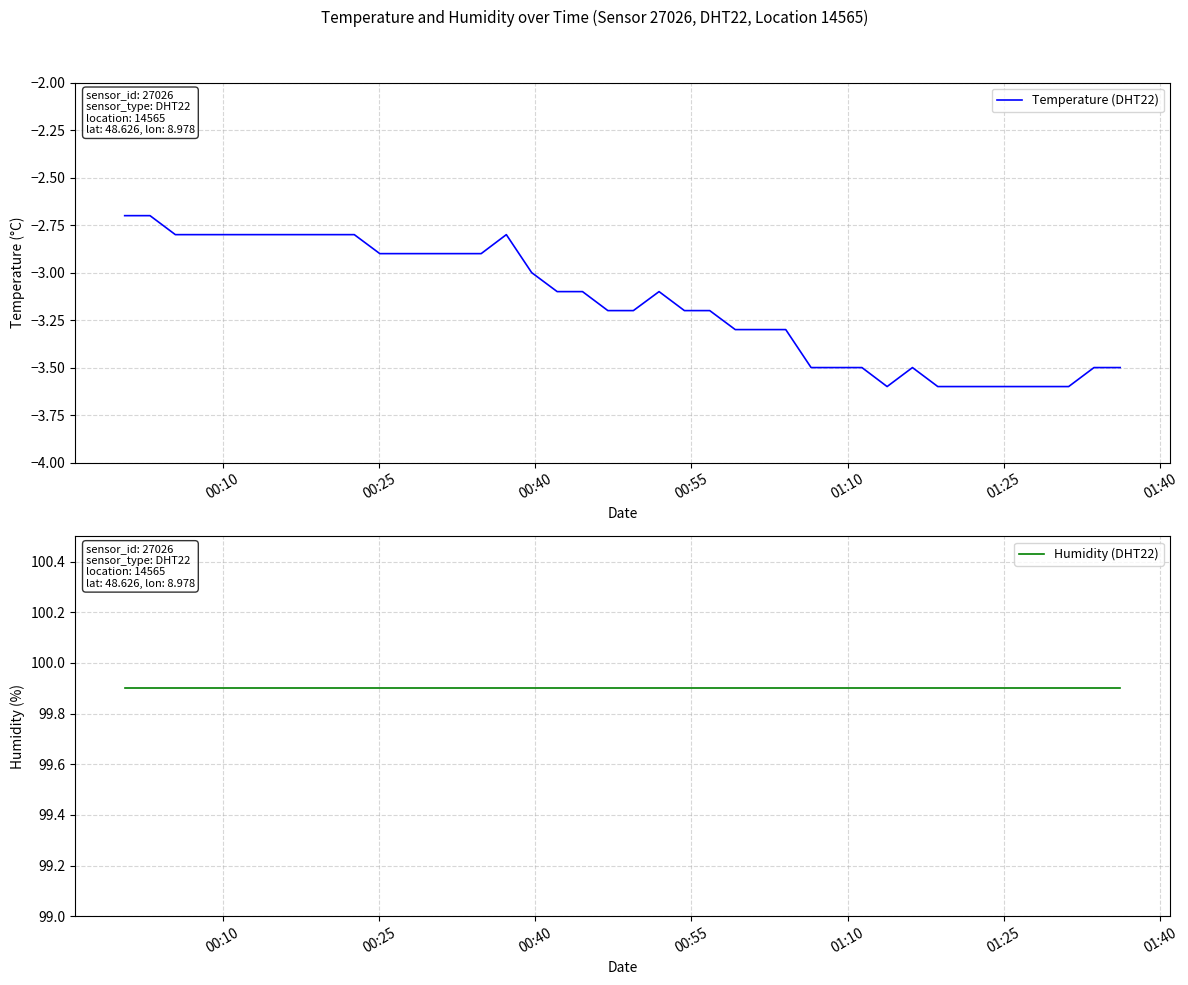

True or false: Humidity (DHT22) and Temperature (DHT22) cross at least once.

False